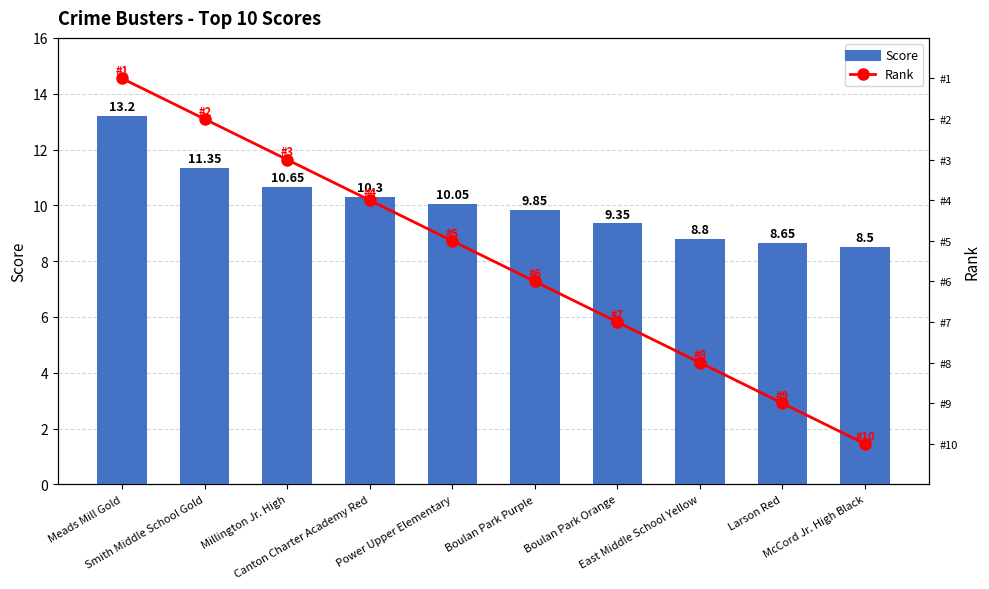

The value of Score at Larson Red is 8.7. True or false?

True